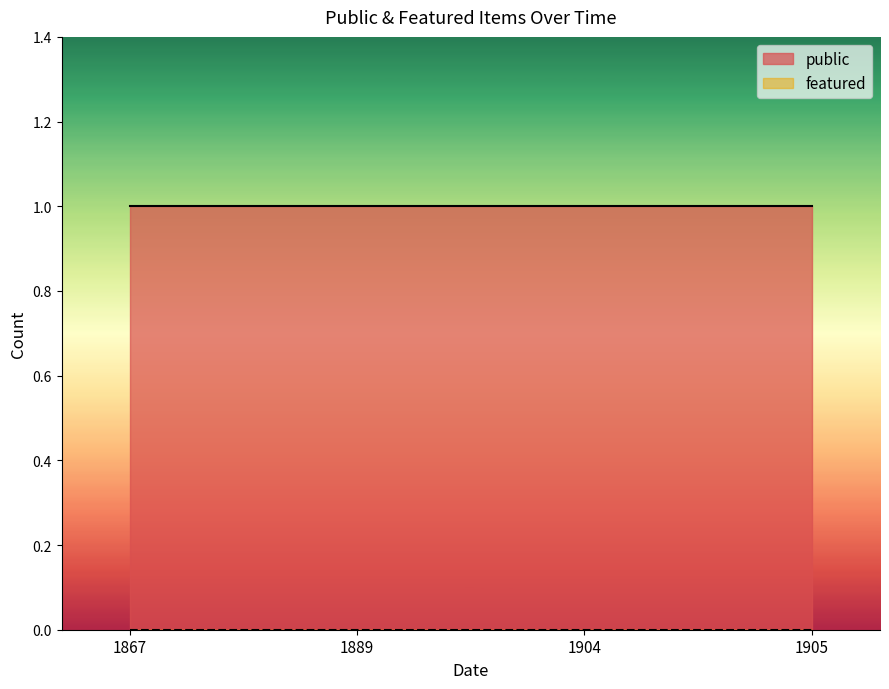

At 20-07-1867, list the series in order from smallest to largest.

featured, public